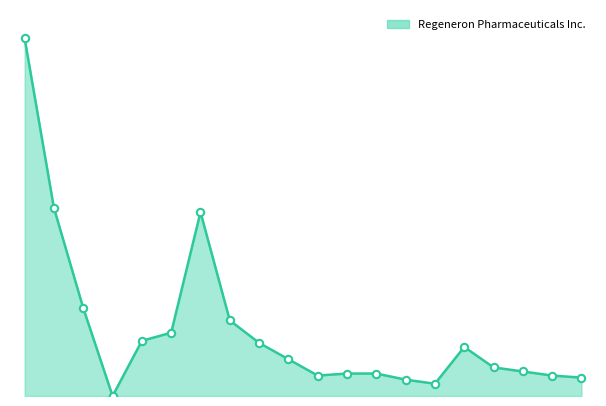

Is this an area chart (filled region under the line)?

Yes